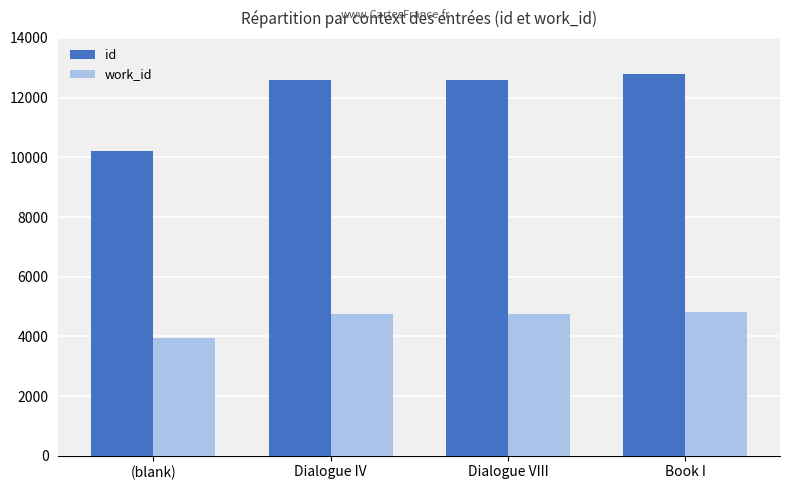

How many bars are there in each group?

2